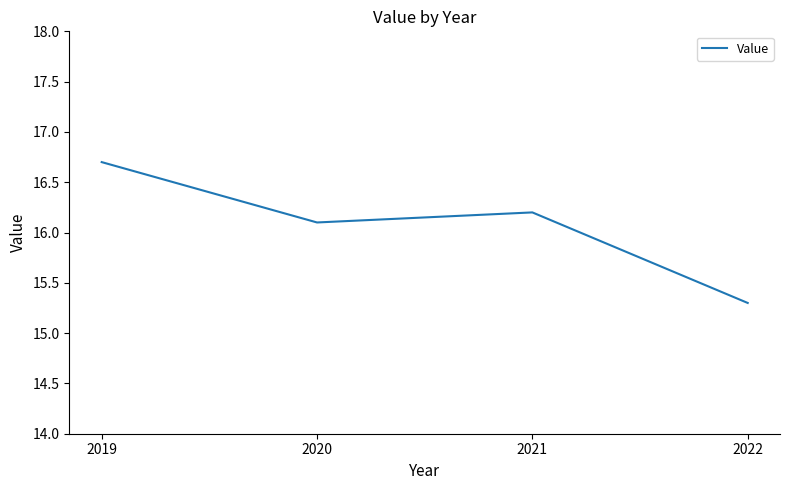

What is the average value?

16.1